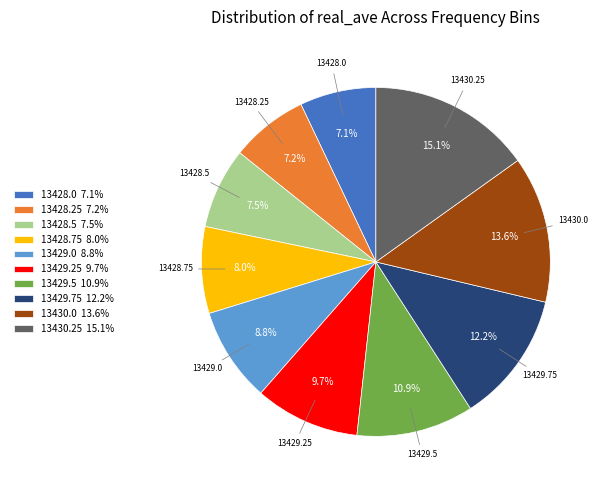

Which has a higher value, 13428.75 8.0% or 13430.0 13.6%?

13430.0 13.6%